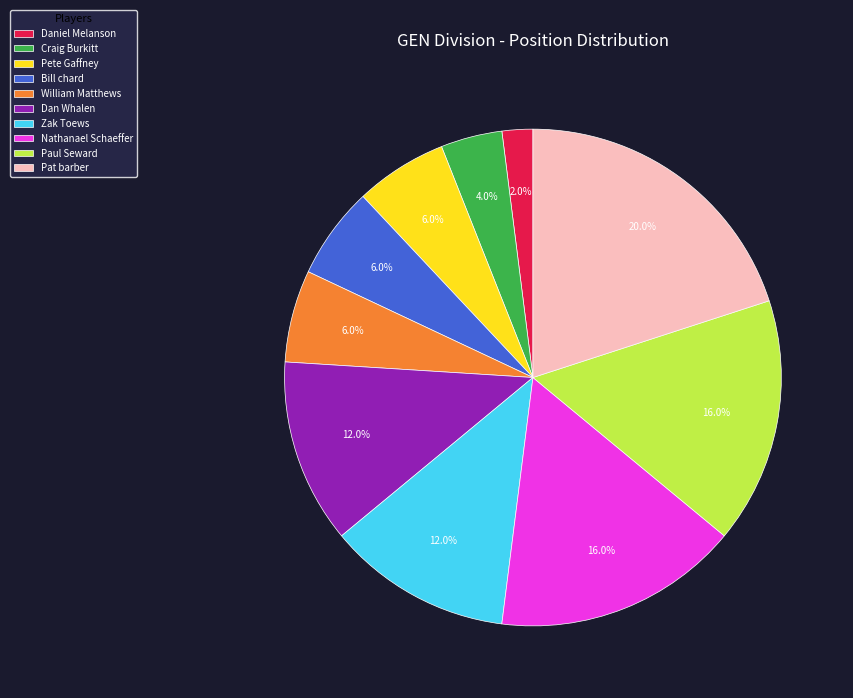

The Pete Gaffney slice represents 1% of the pie. True or false?

False